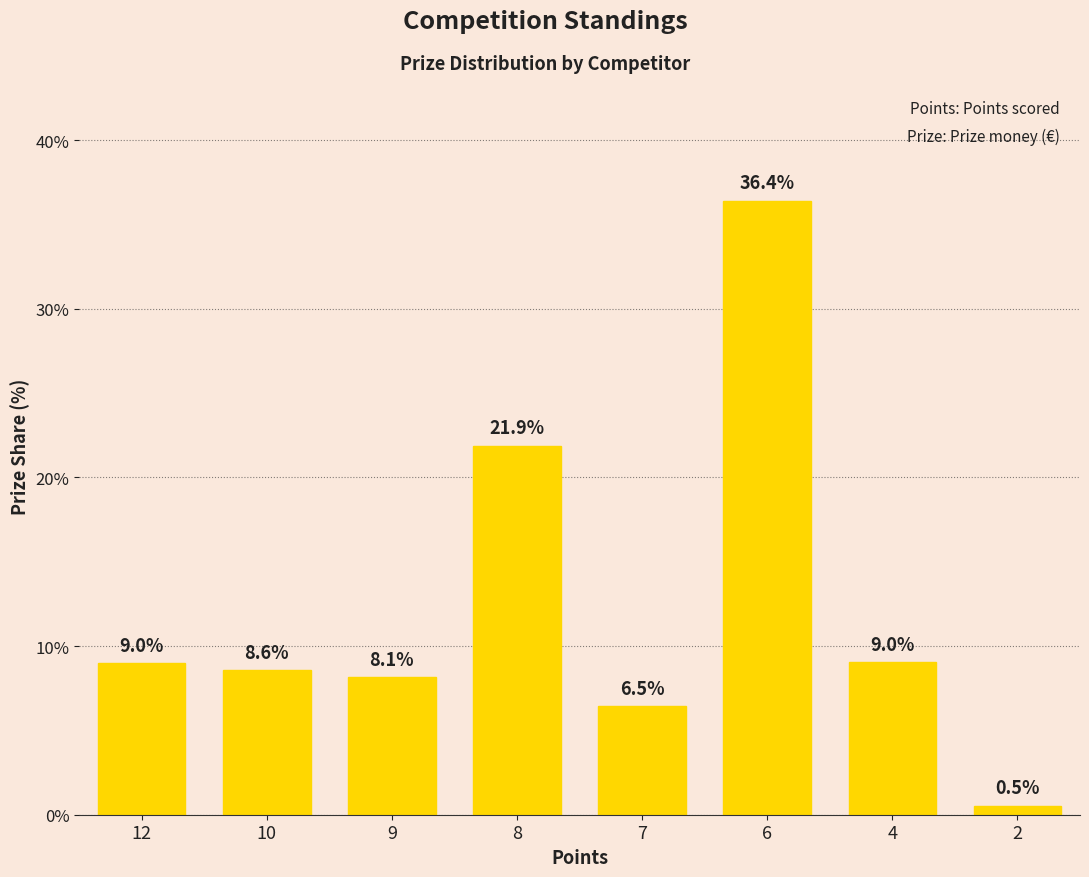

Which has a higher value, 12 or 10?

12